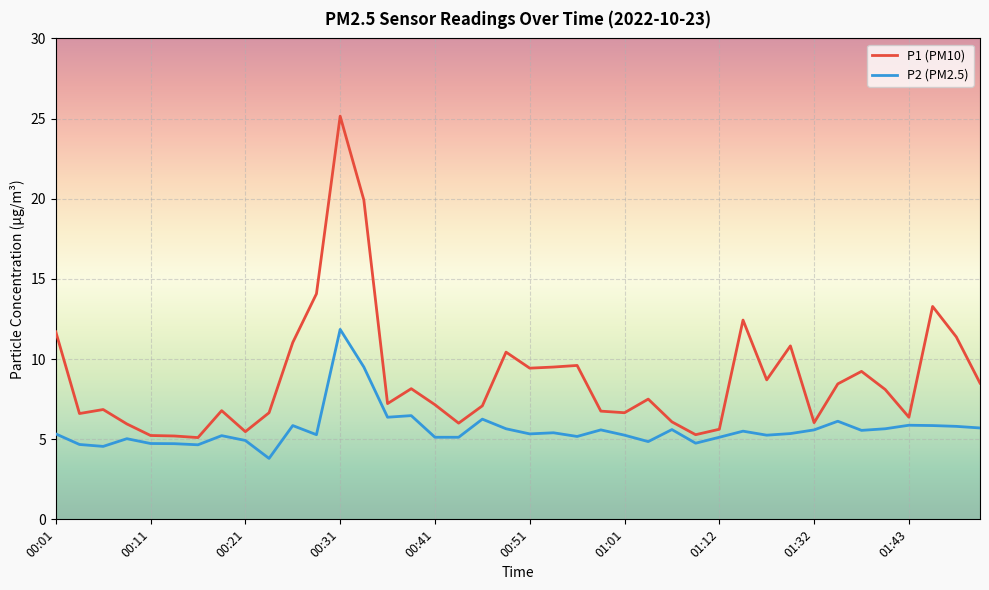

Which series has the largest range (max minus min)?

P1 (PM10)